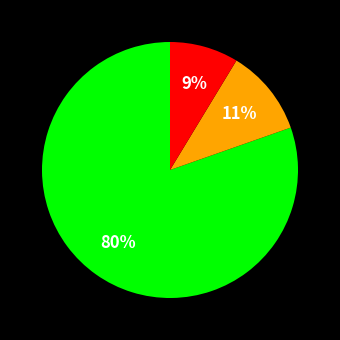

To the nearest percent, what is the average slice percentage?

33%